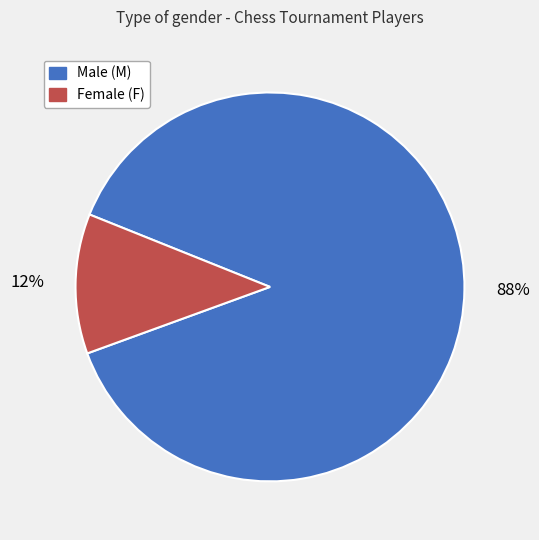

To the nearest percent, what is the average slice percentage?

50%